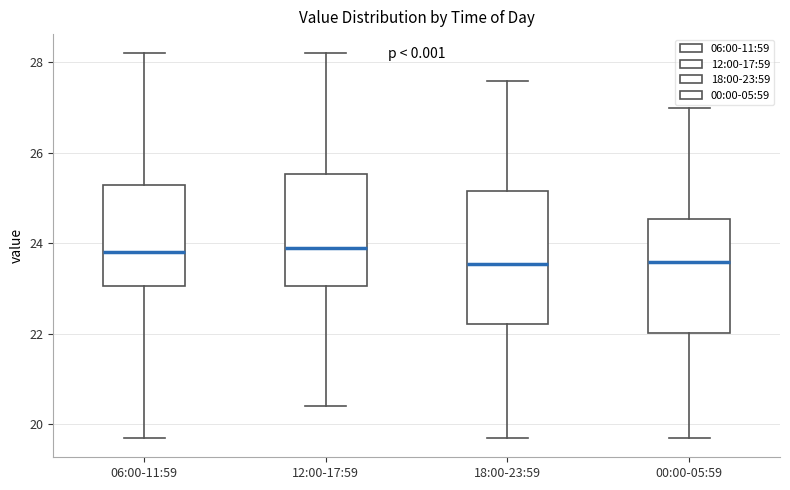

Reading left to right, read every box against the y-axis: the position of its median line, the range the box covers, and the ends of its whiskers. The values are not printed on the chart, so give them approximately, as read against the axis.

06:00-11:59: median 23.8, box 23.0 to 25.4, whiskers 19.8 to 28.2
12:00-17:59: median 24.0, box 23.0 to 25.6, whiskers 20.4 to 28.2
18:00-23:59: median 23.6, box 22.2 to 25.2, whiskers 19.8 to 27.6
00:00-05:59: median 23.6, box 22.0 to 24.6, whiskers 19.8 to 27.0